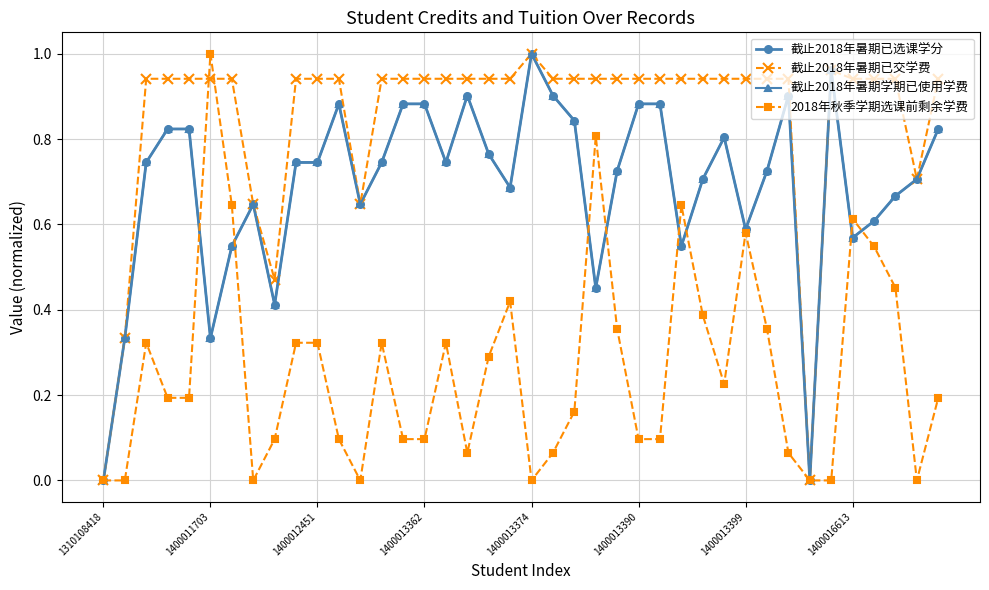

At which label is 2018年秋季学期选课前剩余学费 closest to 0?

1310108418